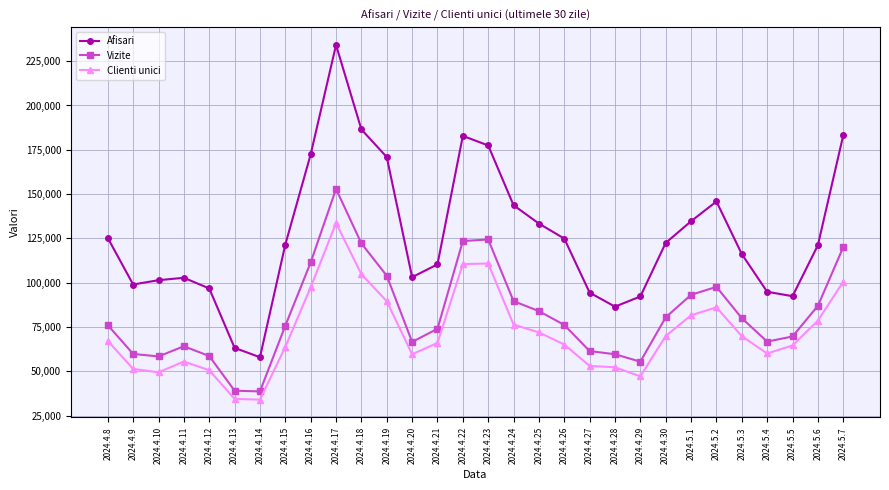

The value of Afisari at 2024.4.13 is 63258. True or false?

True